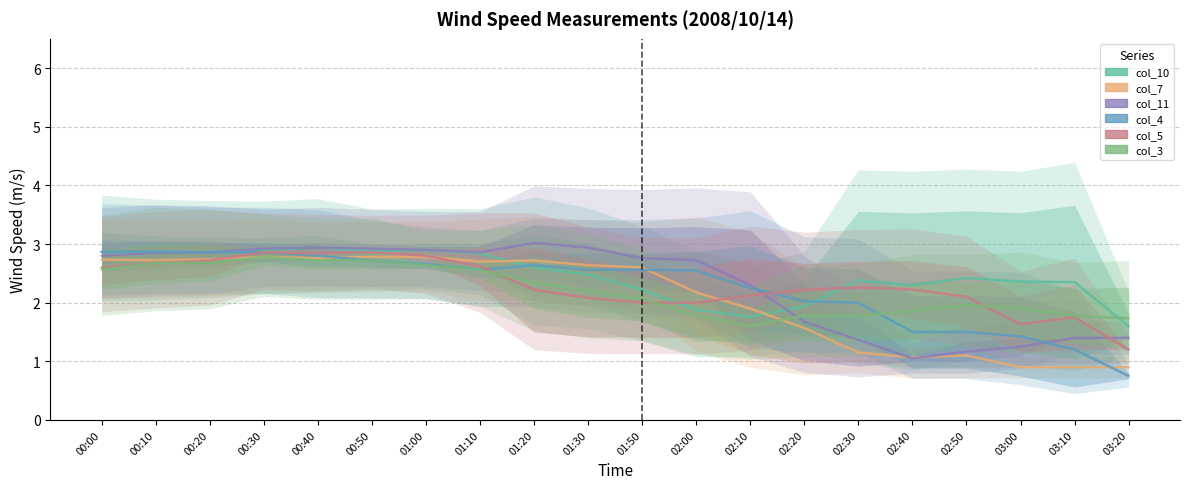

Is it true that col_11 equals 0.5 at 03:10?

False